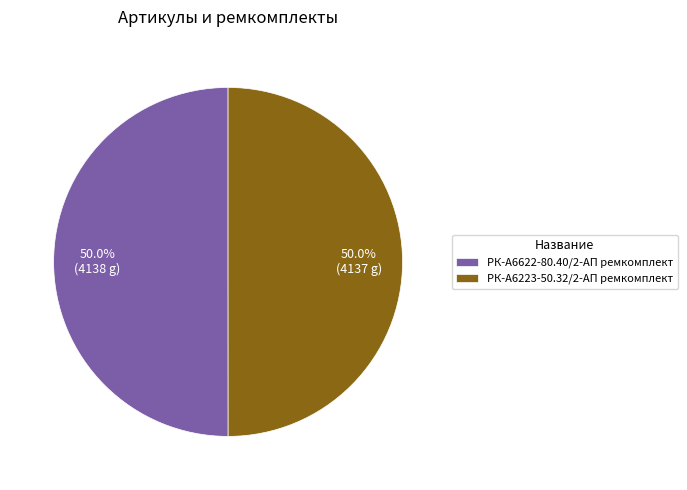

Count the number of slices in the pie.

2